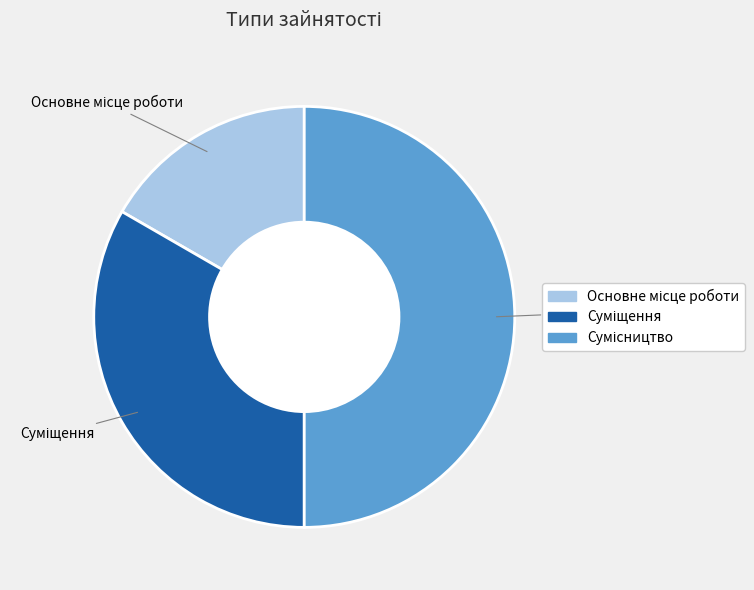

The Сумісництво slice represents 50% of the pie. True or false?

True